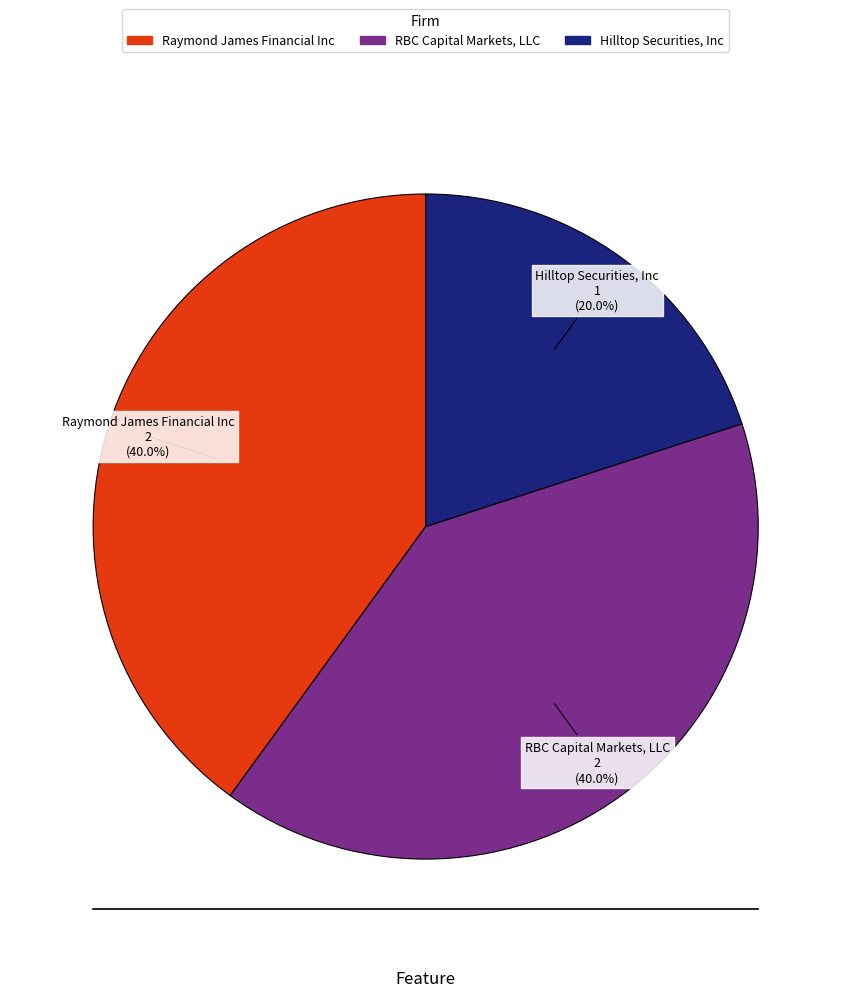

The RBC Capital Markets, LLC slice represents 26% of the pie. True or false?

False